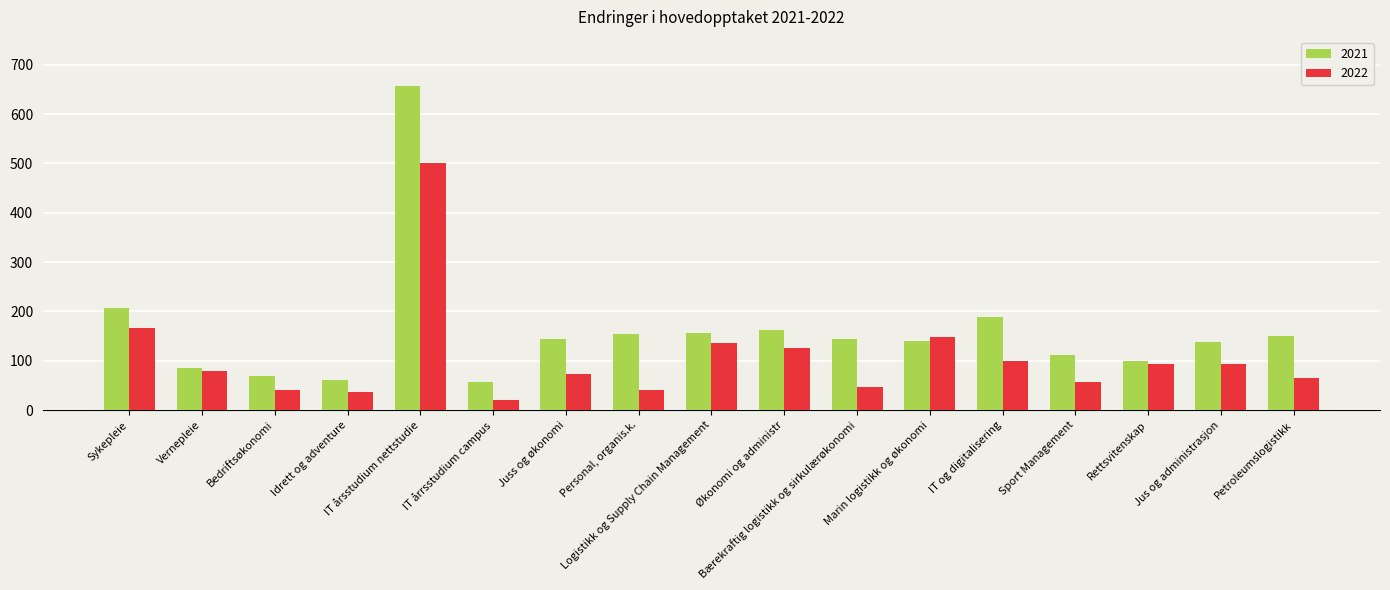

What is the difference between the maximum and minimum values in the 2022 series?

479